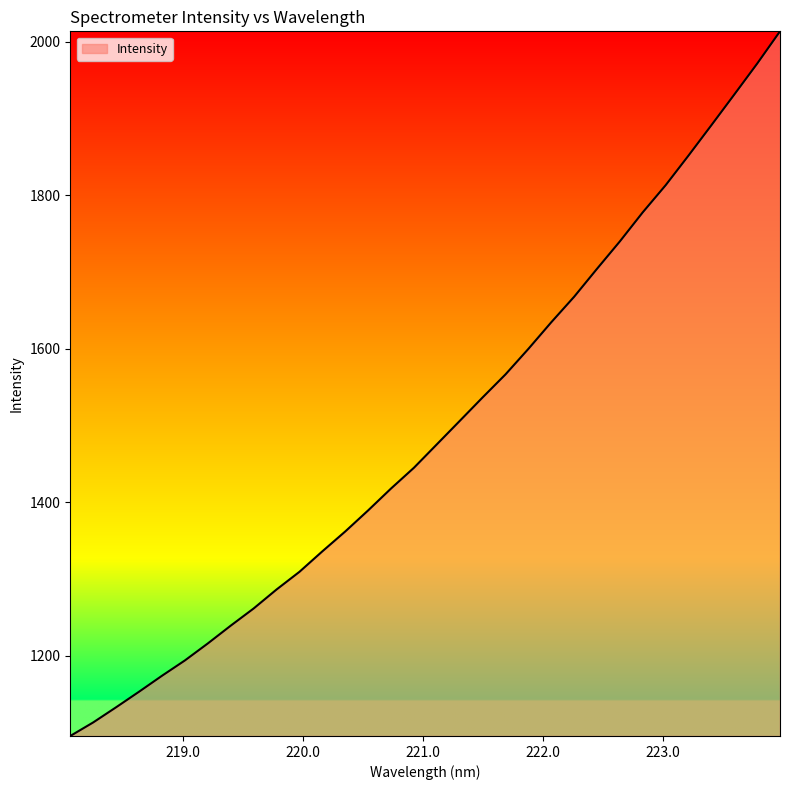

What is the difference between the maximum and minimum values?

917.7